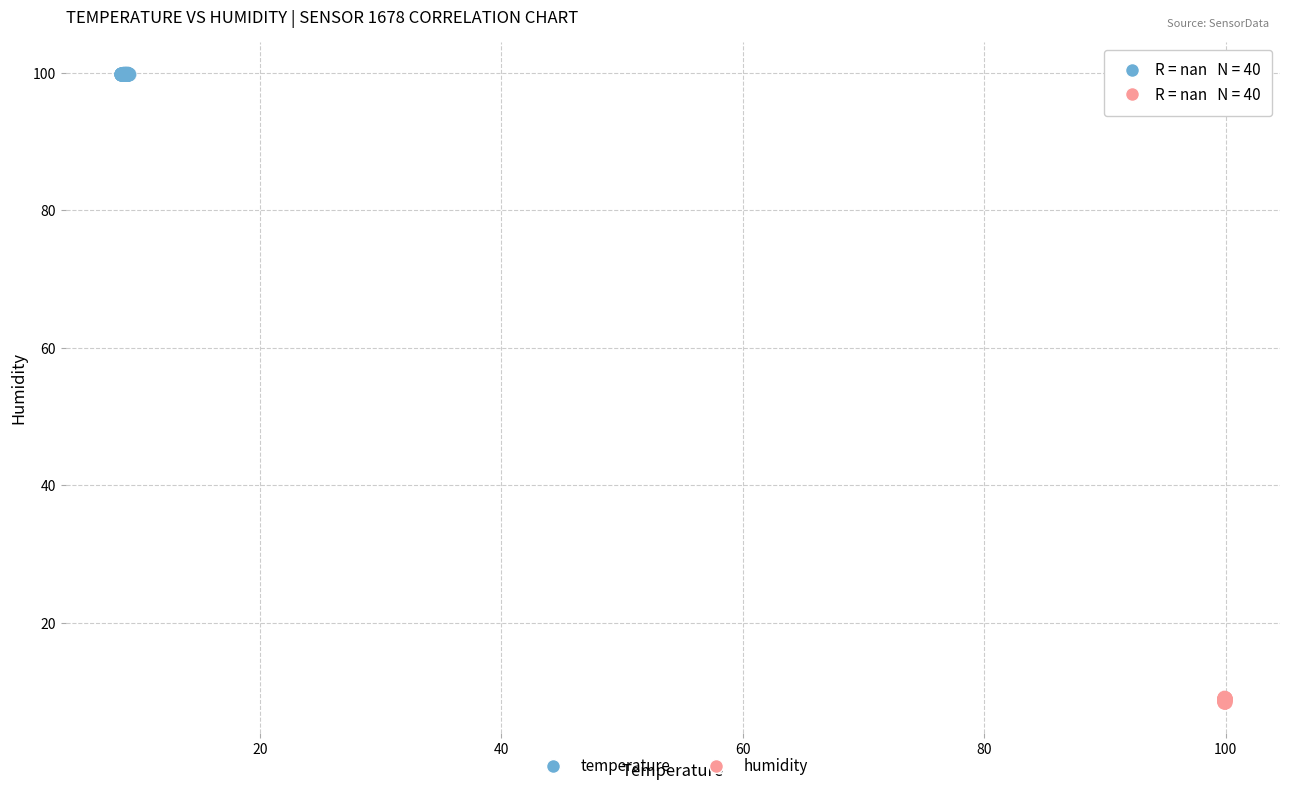

Which series reaches the minimum Y coordinate?

humidity